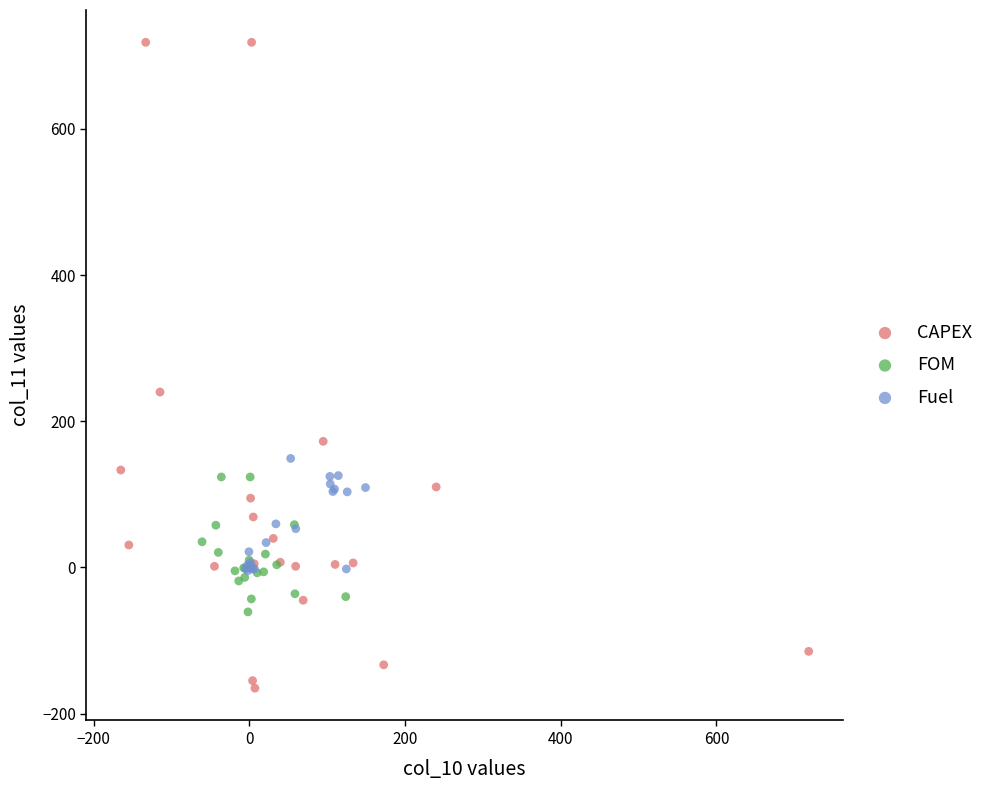

Which series contains the lowest Y value?

CAPEX